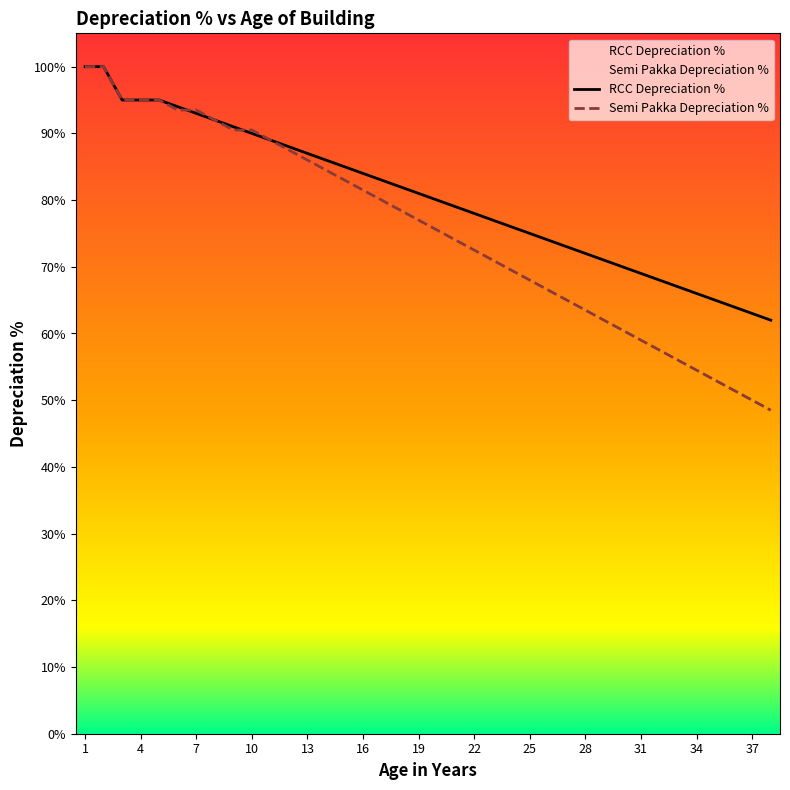

True or false: Semi Pakka Depreciation % has a value of 90.5 at 10.

True